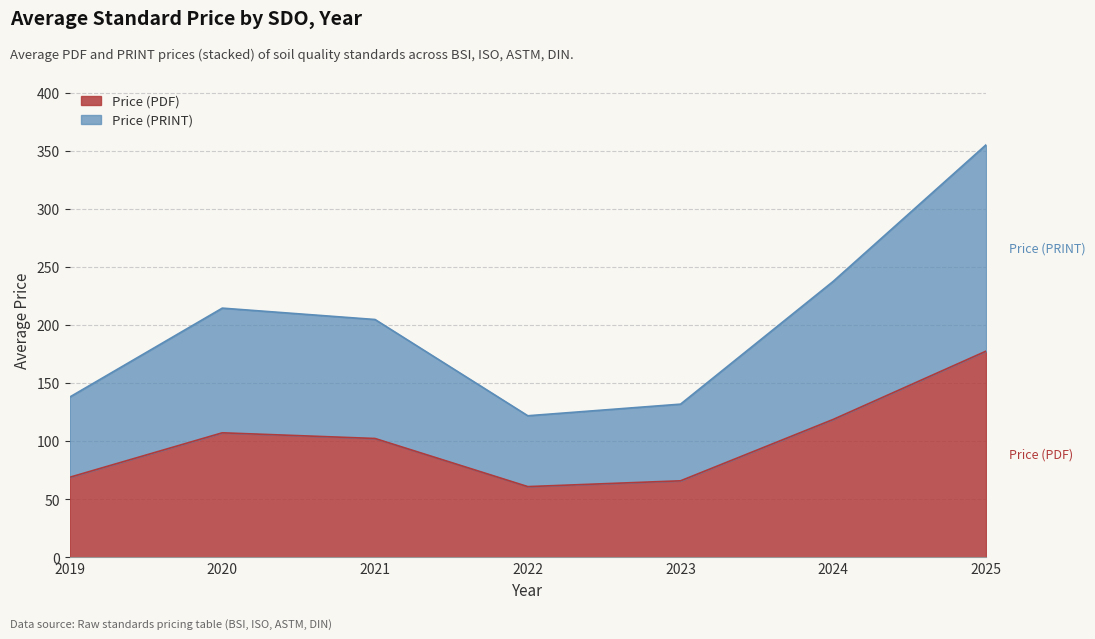

True or false: Price (PRINT) has a value of 111.9 at 2024.

False